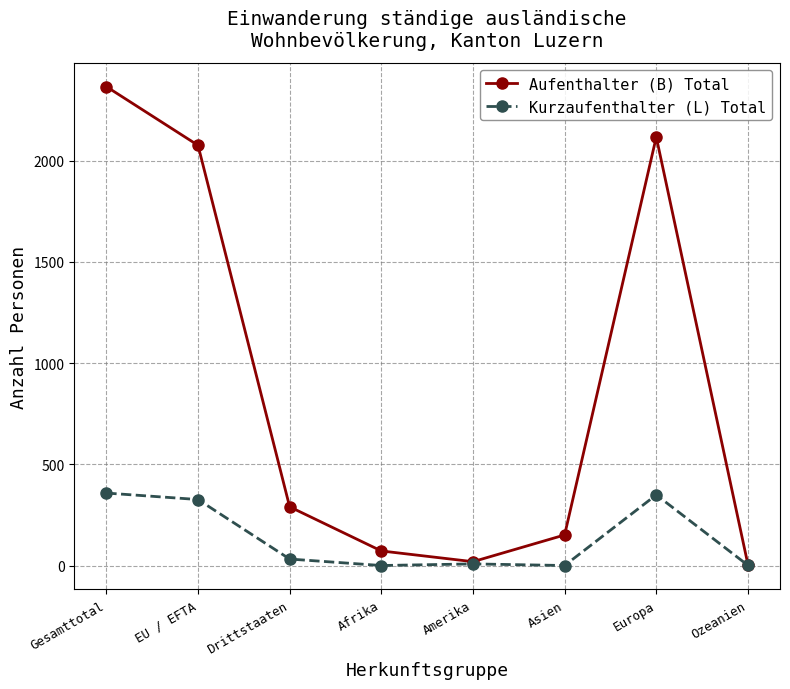

What is the minimum value for Aufenthalter (B) Total?

5